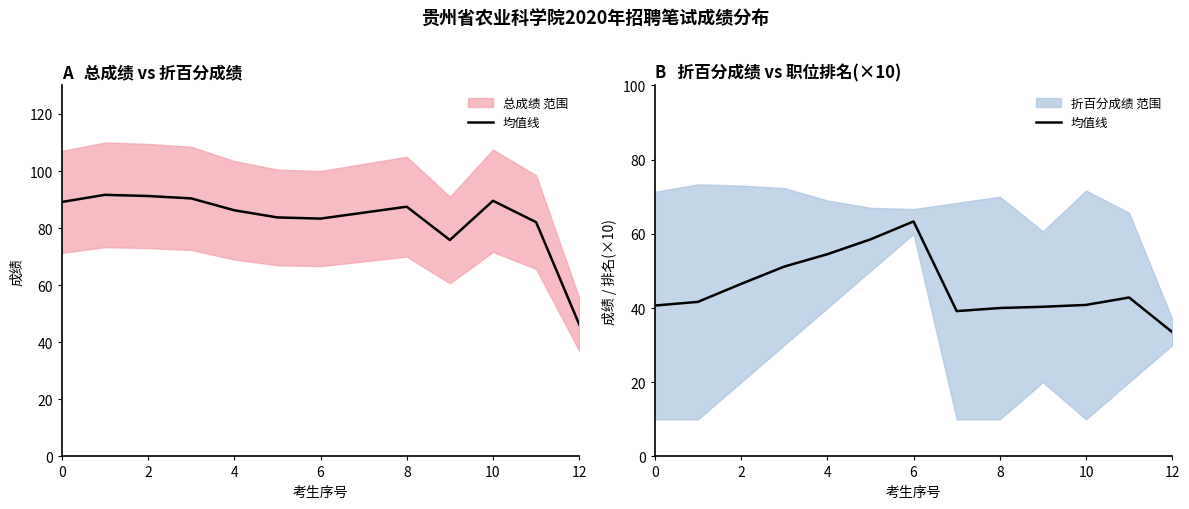

Reading left to right, what are all the values shown in this chart?

40.7	41.7	46.5	51.2	54.5	58.5	63.3	39.2	40.0	40.3	40.8	42.8	33.5